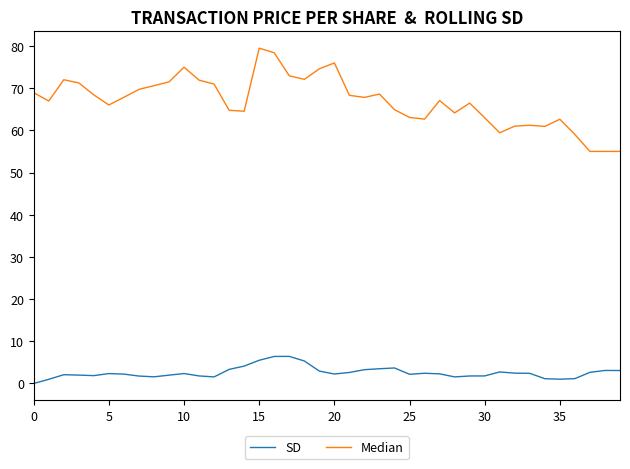

Which series has the largest total across all categories?

Median